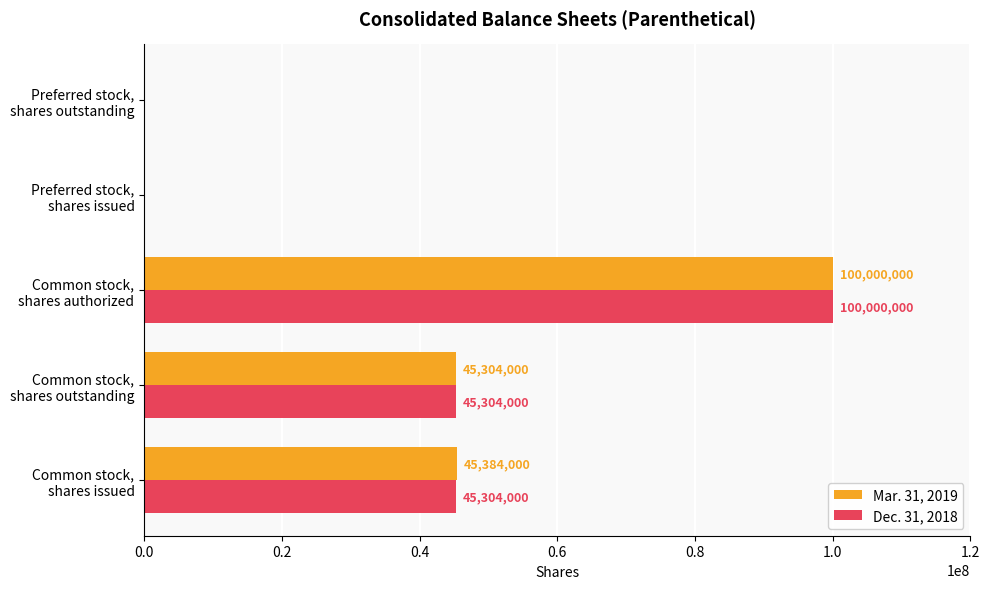

What is the maximum value for Dec. 31, 2018?

100000000